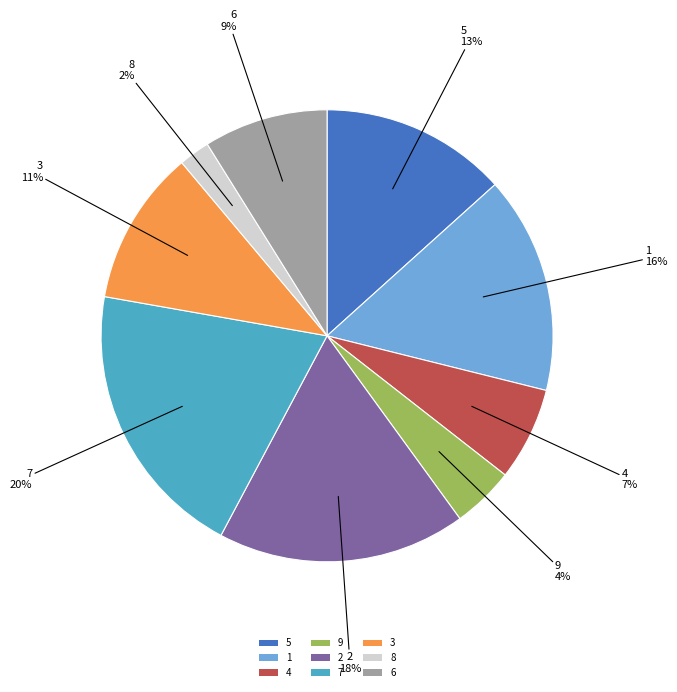

Which has a higher value, 4 or 9?

4